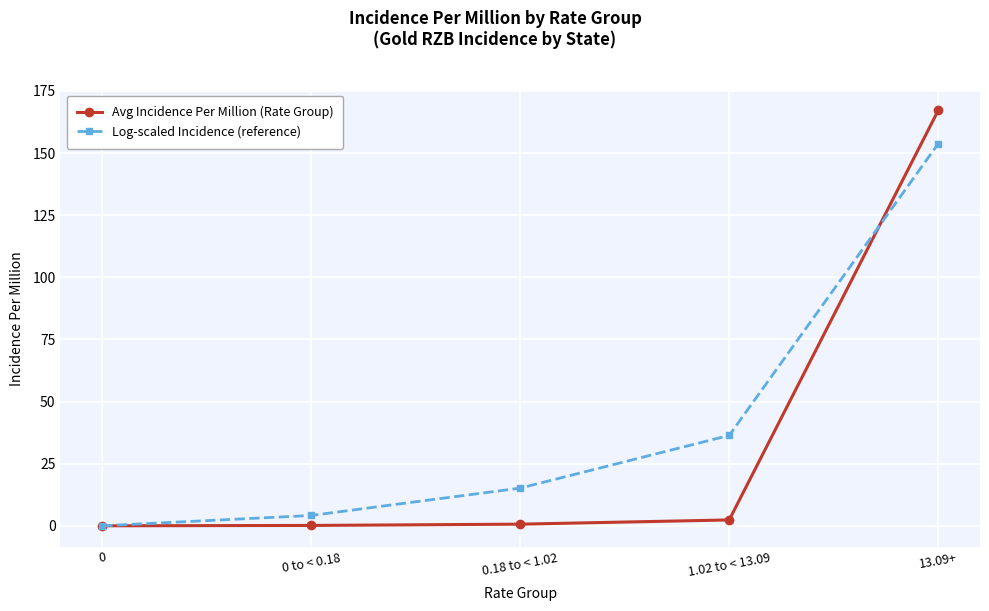

What is the difference between the Log-scaled Incidence (reference) values at 0.18 to < 1.02 and 0 to < 0.18?

11.0